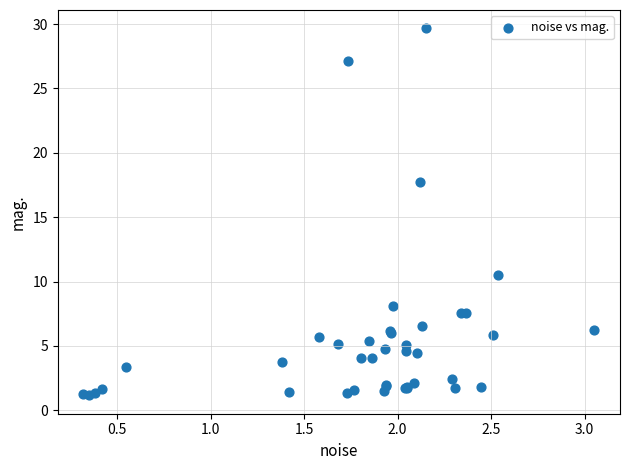

What Y value in the scatter plot is closest to 15?

17.7